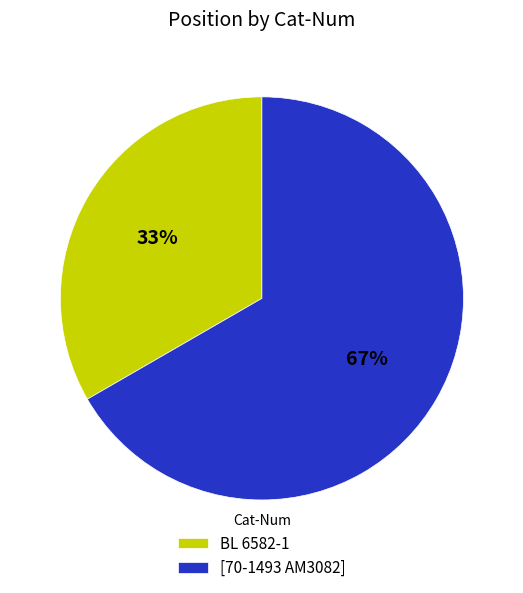

To the nearest percent, what is the combined percentage of [70-1493 AM3082] and BL 6582-1?

100%